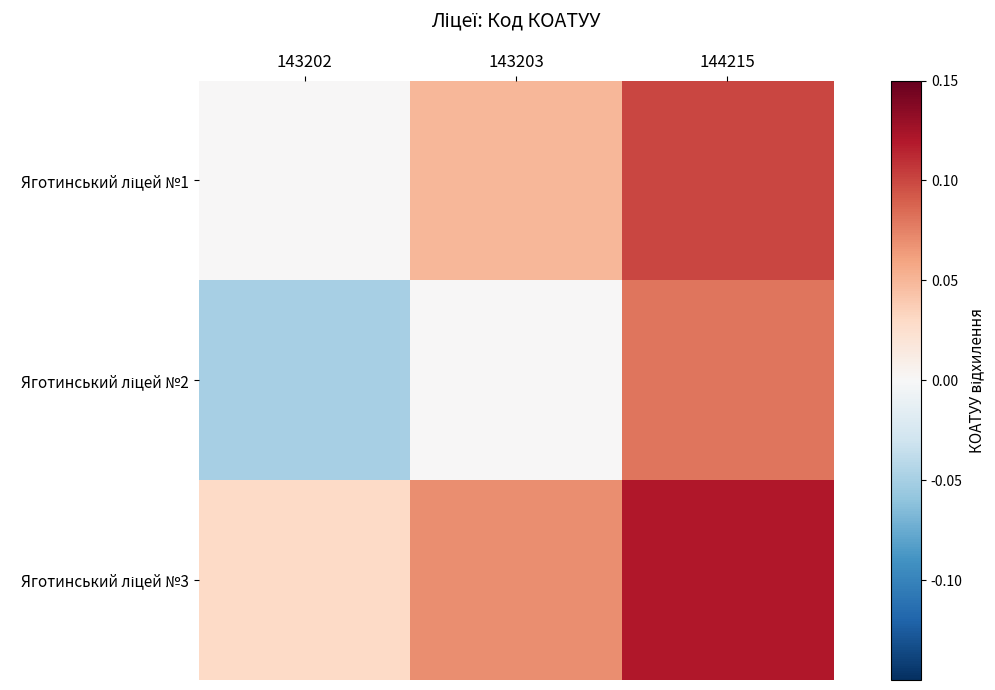

What is the total value across all series at 144215?

0.3